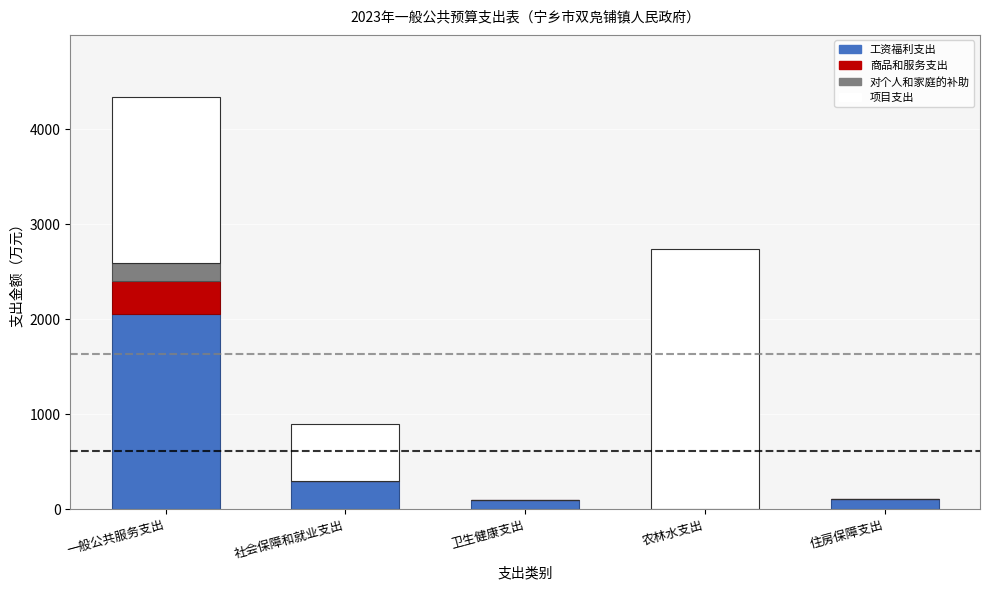

How many distinct data groups are displayed?

4